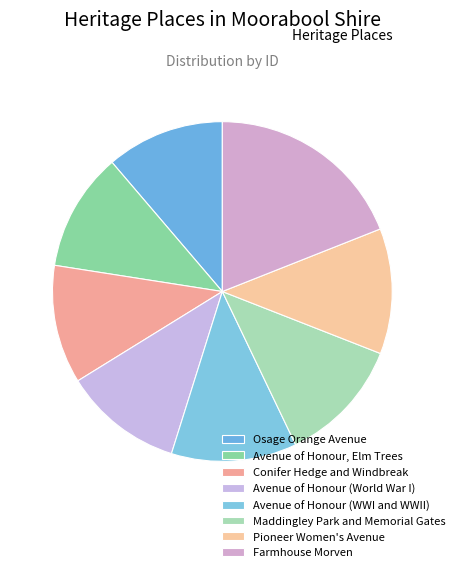

What is the change in value from Avenue of Honour, Elm Trees to Pioneer Women's Avenue?

+6944